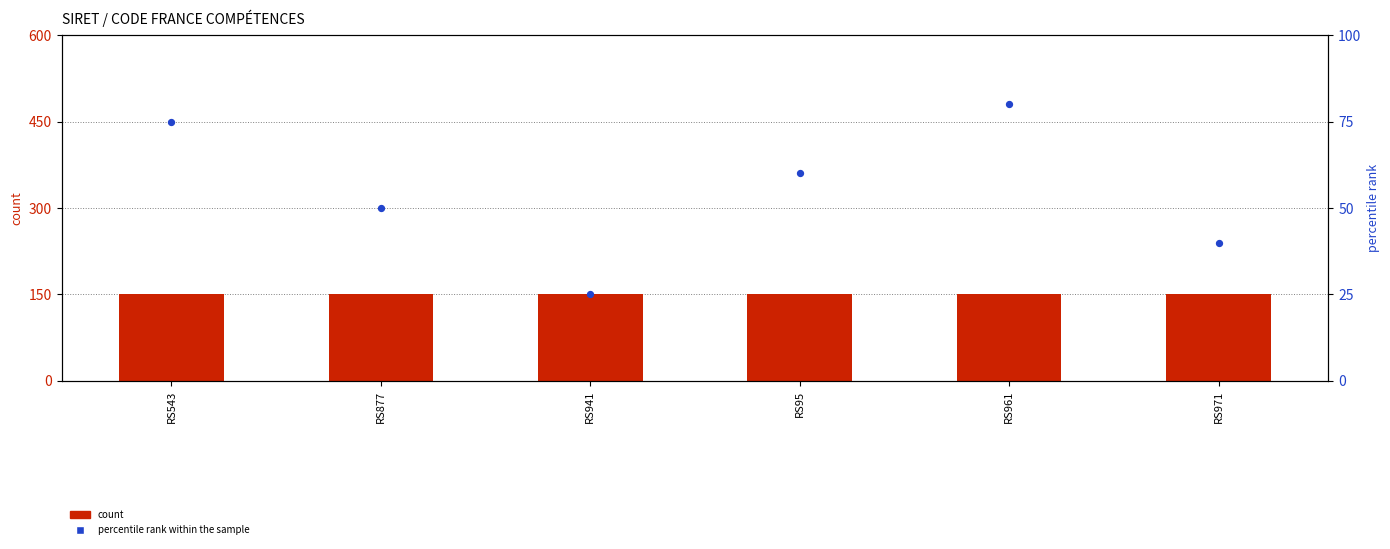

Which series contains the lowest Y value?

percentile rank within the sample